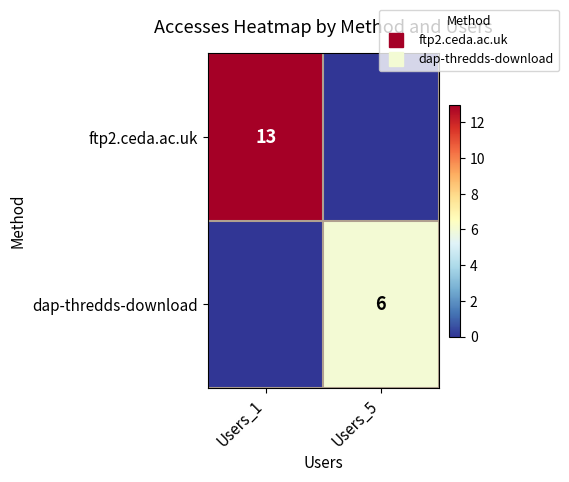

Rank the series by their average value, from highest to lowest.

ftp2.ceda.ac.uk, dap-thredds-download